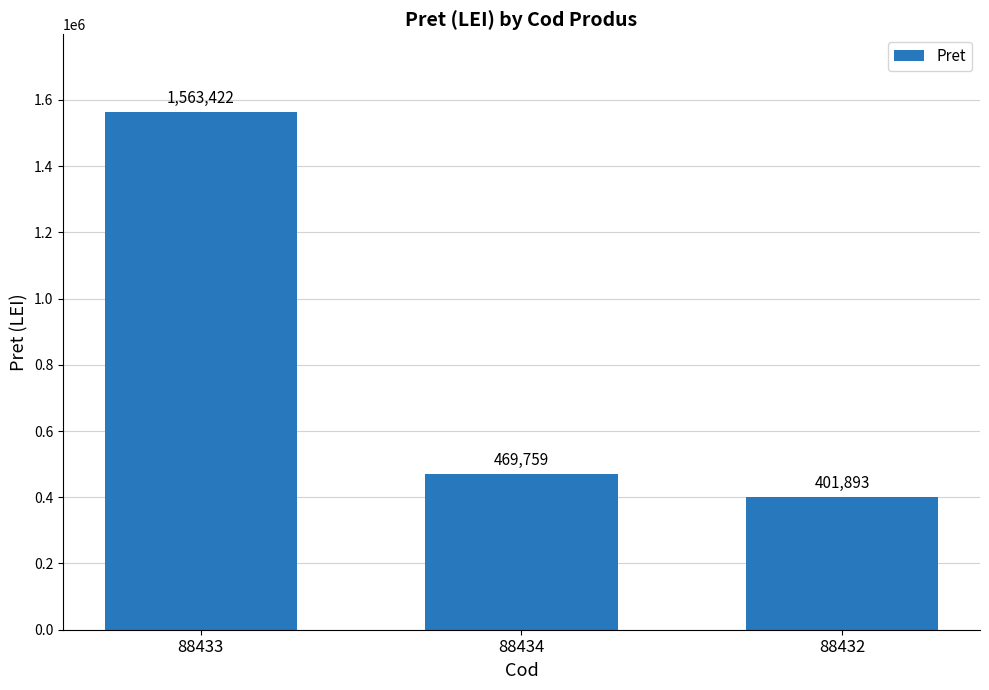

List the labels in order of value, smallest first.

88432, 88434, 88433